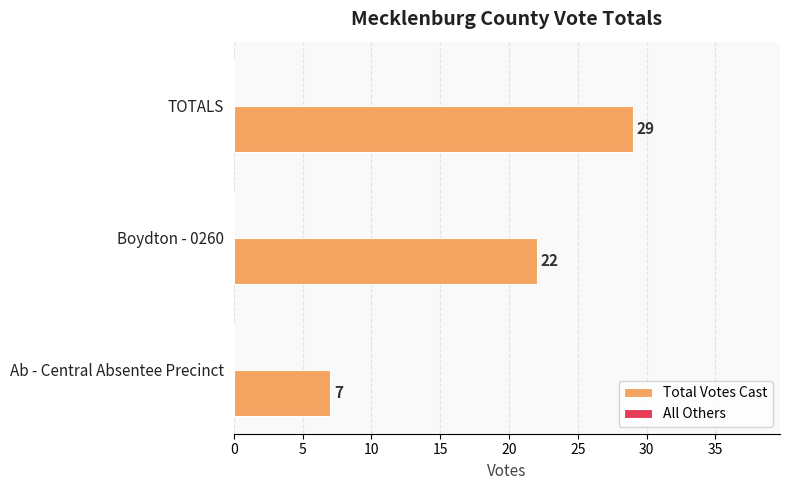

List the labels in order of value, smallest first.

Ab - Central Absentee Precinct, Boydton - 0260, TOTALS